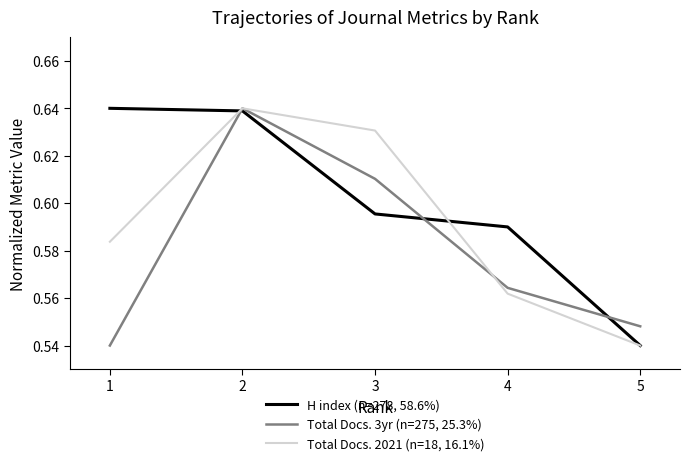

What is the total value across all series at 3?

1.8